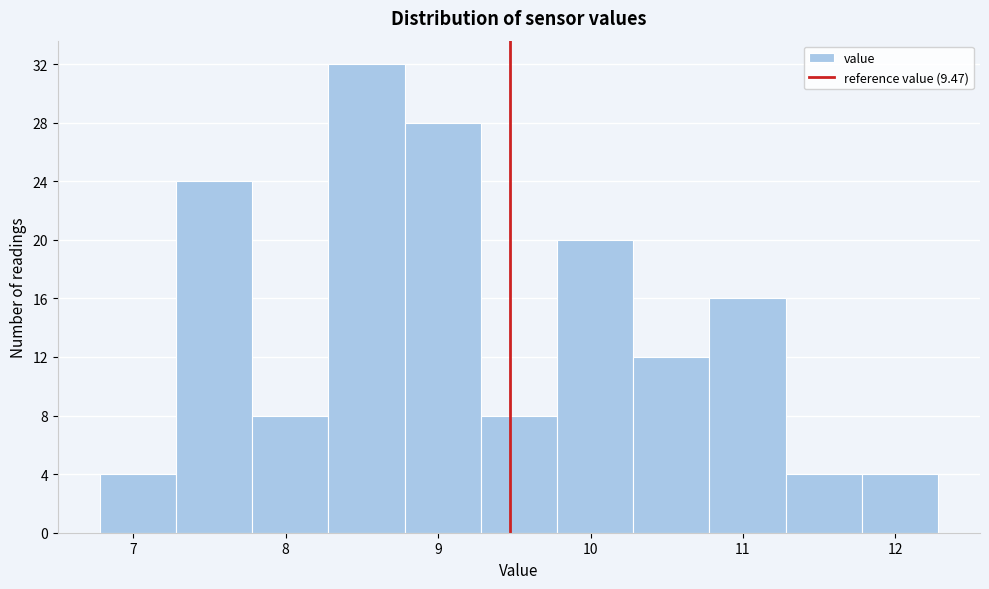

Which range on the x-axis has the tallest bar?

8.28 to 8.78